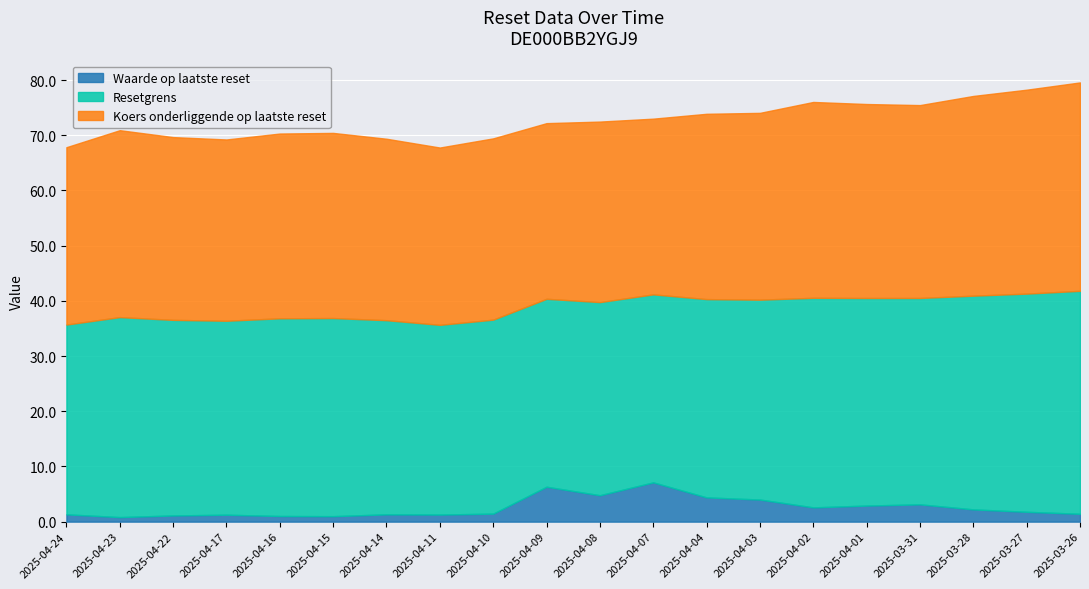

Reading left to right, list all the values displayed in this chart.

Waarde op laatste reset: 2025-04-24=1.3	2025-04-23=0.8	2025-04-22=1.1	2025-04-17=1.2	2025-04-16=1.0	2025-04-15=1.0	2025-04-14=1.3	2025-04-11=1.3	2025-04-10=1.4	2025-04-09=6.3	2025-04-08=4.8	2025-04-07=7.1	2025-04-04=4.4	2025-04-03=4.0	2025-04-02=2.6	2025-04-01=2.9	2025-03-31=3.1	2025-03-28=2.2	2025-03-27=1.8	2025-03-26=1.4
Resetgrens: 2025-04-24=34.4	2025-04-23=36.2	2025-04-22=35.4	2025-04-17=35.1	2025-04-16=35.8	2025-04-15=35.9	2025-04-14=35.2	2025-04-11=34.4	2025-04-10=35.1	2025-04-09=34.0	2025-04-08=35.0	2025-04-07=34.1	2025-04-04=35.9	2025-04-03=36.2	2025-04-02=38.0	2025-04-01=37.6	2025-03-31=37.4	2025-03-28=38.7	2025-03-27=39.5	2025-03-26=40.4
Koers onderliggende op laatste reset: 2025-04-24=32.1	2025-04-23=33.9	2025-04-22=33.1	2025-04-17=32.8	2025-04-16=33.5	2025-04-15=33.5	2025-04-14=32.9	2025-04-11=32.1	2025-04-10=32.8	2025-04-09=31.8	2025-04-08=32.7	2025-04-07=31.8	2025-04-04=33.6	2025-04-03=33.8	2025-04-02=35.5	2025-04-01=35.1	2025-03-31=34.9	2025-03-28=36.2	2025-03-27=36.9	2025-03-26=37.8